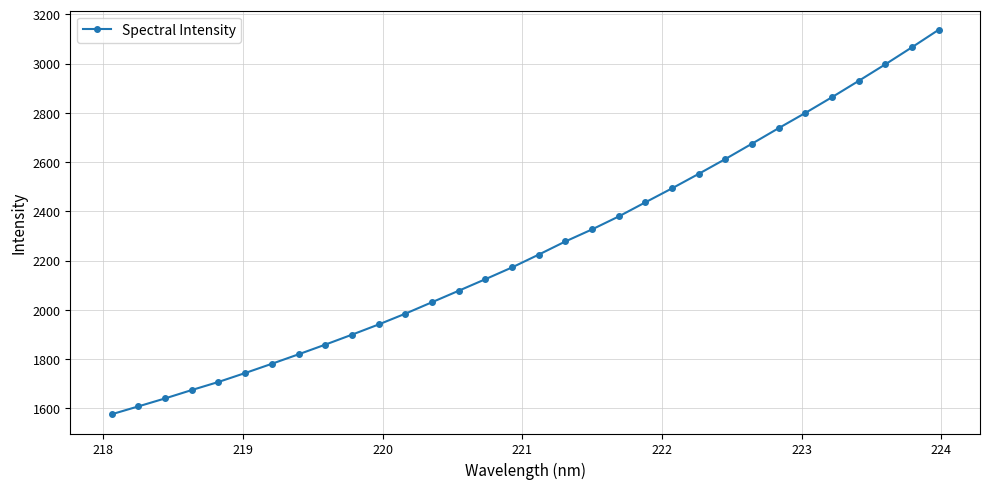

What is the difference between the maximum and minimum values?

1560.8